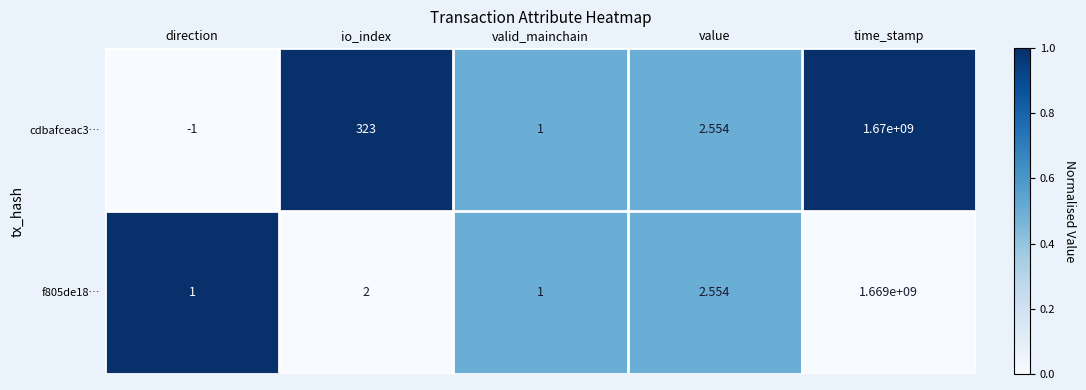

How many categories are shown in the chart?

5